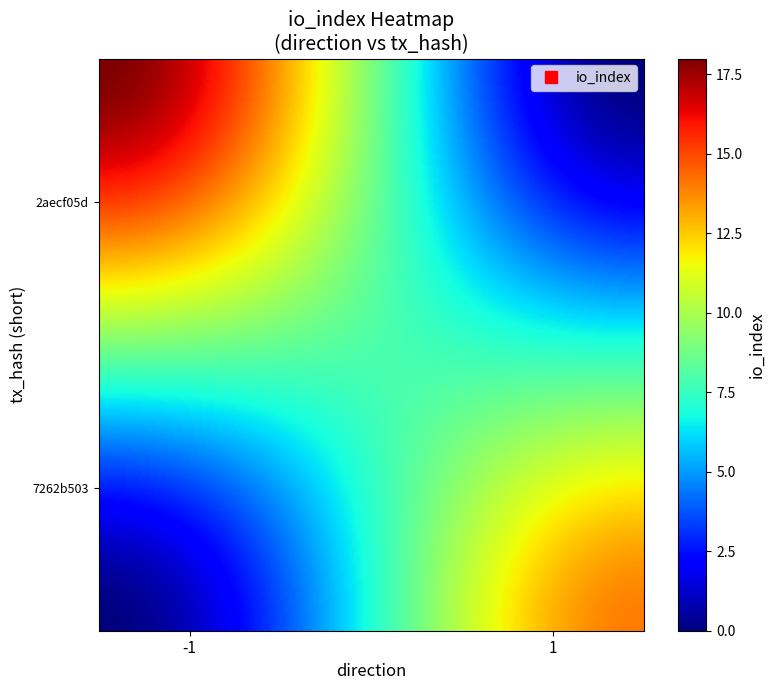

Rank the series by their average value, from highest to lowest.

2aecf05d0efd51f6422847d91d3f257407e6694, 7262b5034392d3604f472b1e105b0b2c92500d9